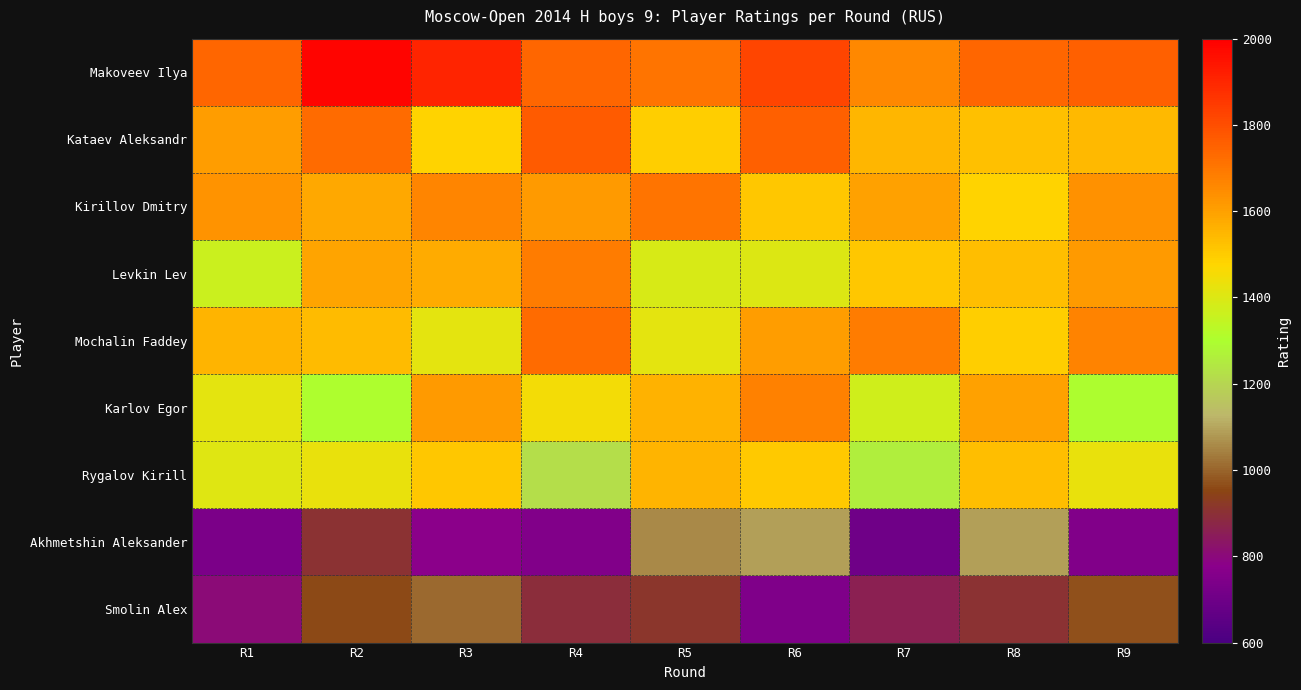

At which category is the sum across all series the highest?

R6